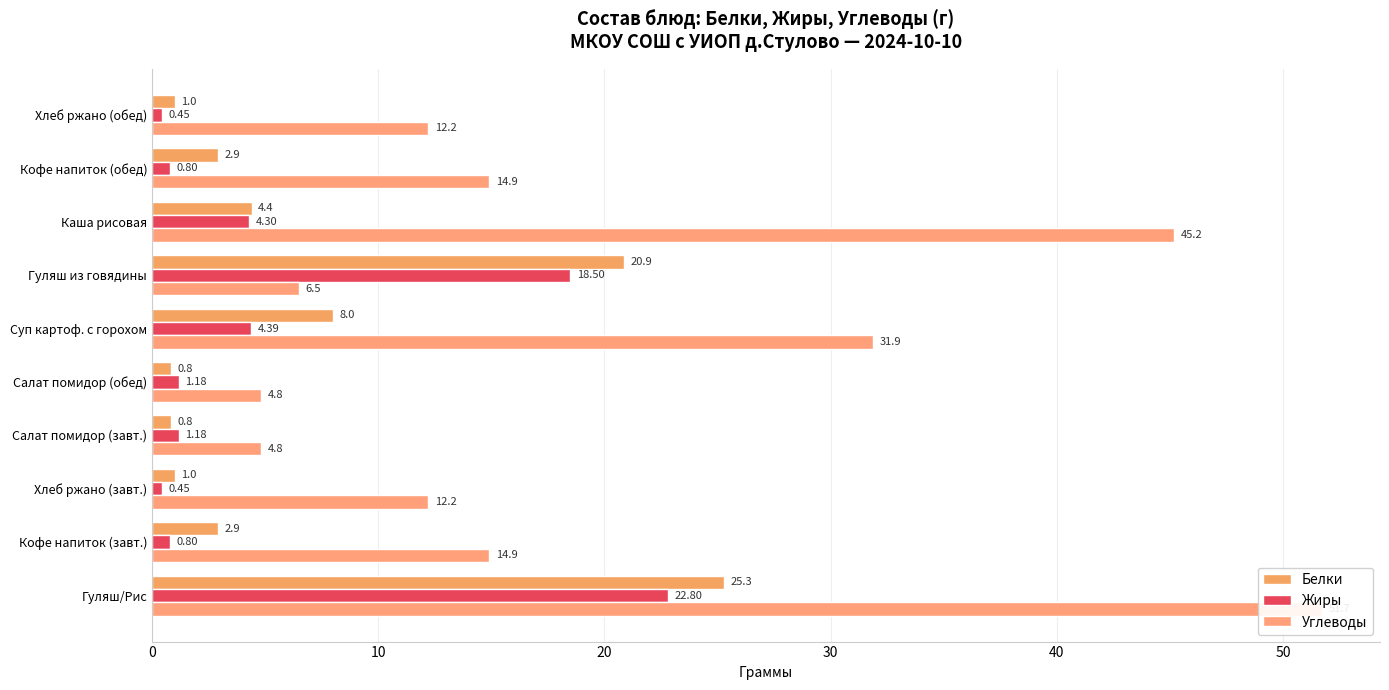

How many data points in Углеводы are less than 14?

5